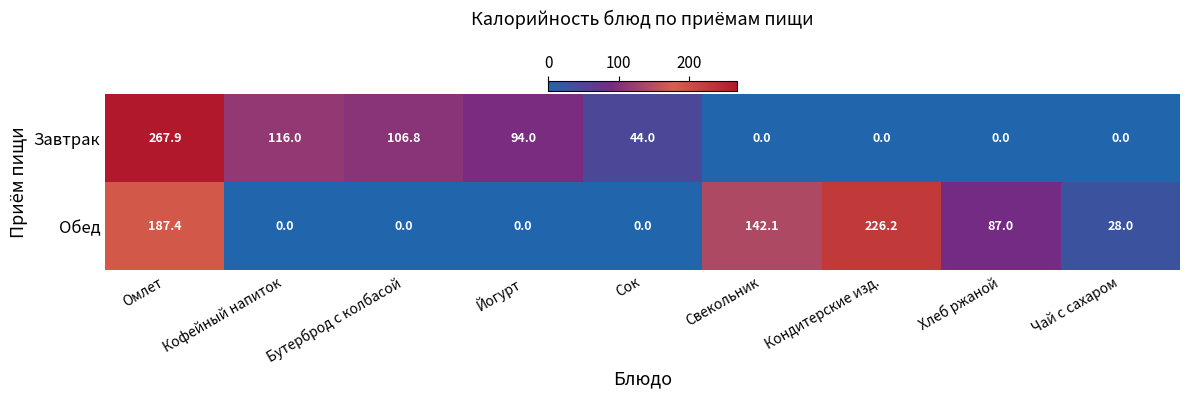

What is the difference between the maximum and minimum values in the Завтрак series?

267.9